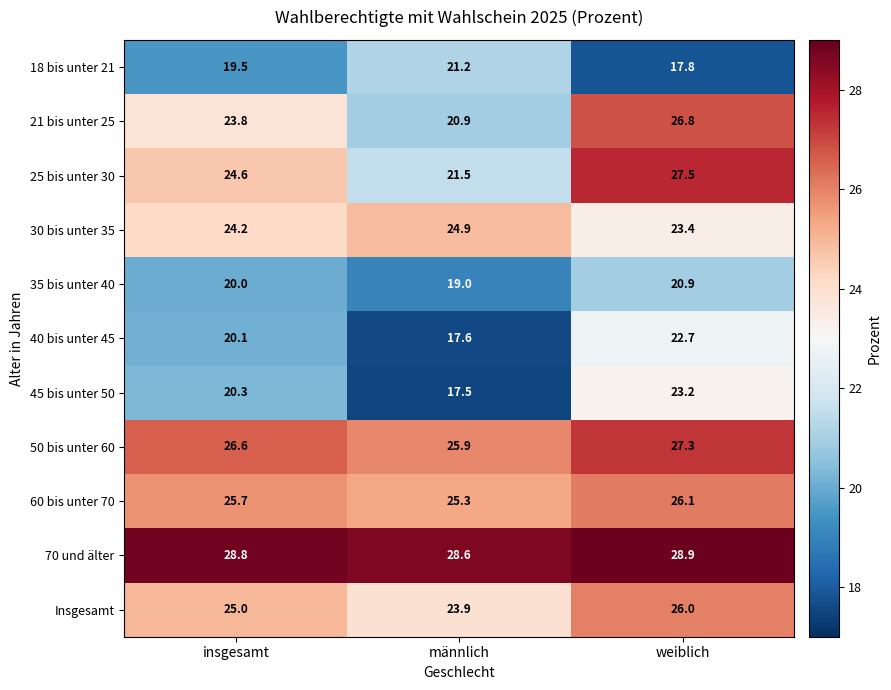

Where is 50 bis unter 60 nearest to the value 26?

männlich